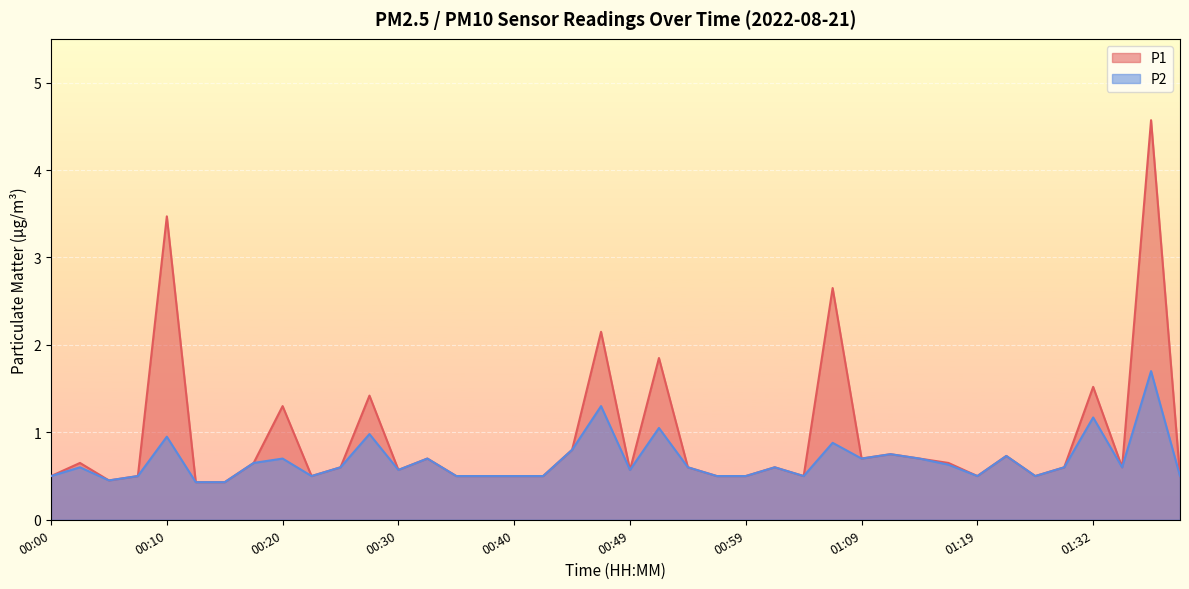

Reading left to right, what are all the values shown in this chart?

P1: 0.5	0.7	0.5	0.5	3.5	0.4	0.4	0.7	1.3	0.5	0.6	1.4	0.6	0.7	0.5	0.5	0.5	0.5	0.8	2.1	0.6	1.9	0.6	0.5	0.5	0.6	0.5	2.6	0.7	0.8	0.7	0.7	0.5	0.7	0.5	0.6	1.5	0.6	4.6	0.5
P2: 0.5	0.6	0.5	0.5	0.9	0.4	0.4	0.7	0.7	0.5	0.6	1.0	0.6	0.7	0.5	0.5	0.5	0.5	0.8	1.3	0.6	1.1	0.6	0.5	0.5	0.6	0.5	0.9	0.7	0.8	0.7	0.6	0.5	0.7	0.5	0.6	1.2	0.6	1.7	0.5